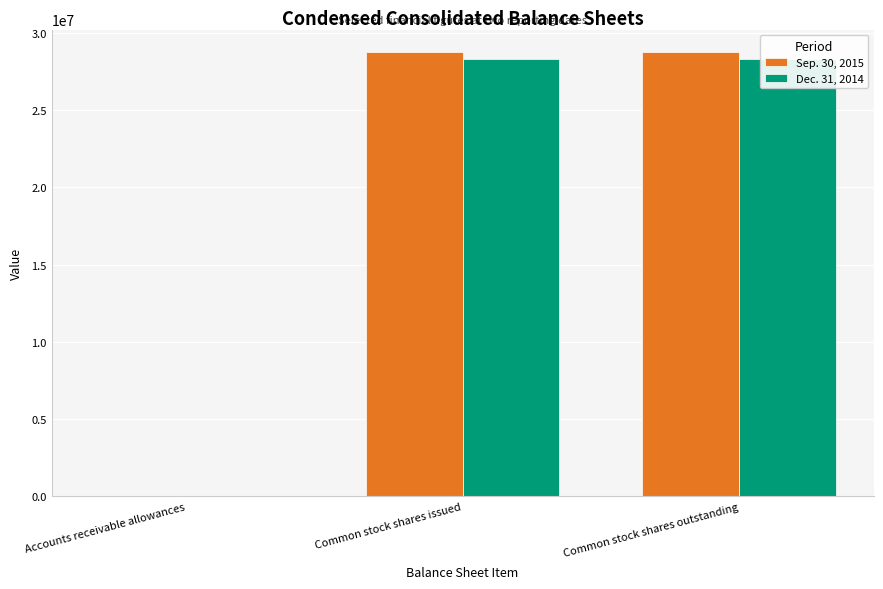

Count the number of data series in this chart.

2